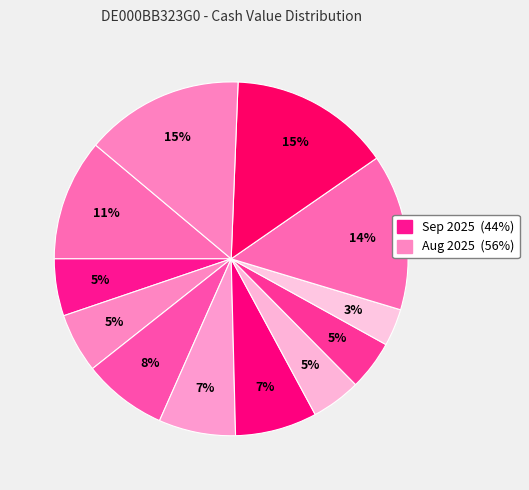

How many segments does this pie chart have?

12